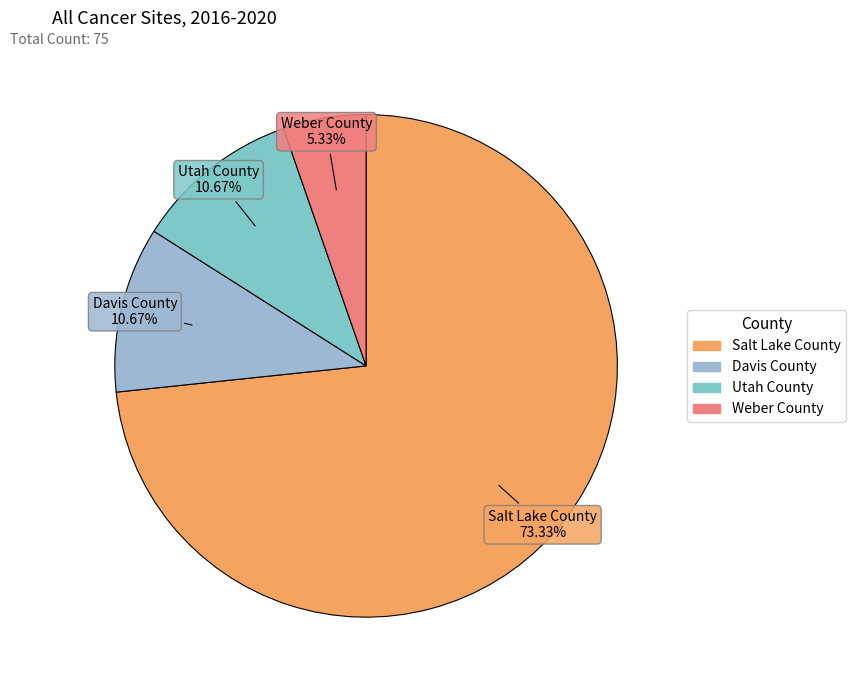

What percentage is the Weber County slice, to the nearest percent?

5%